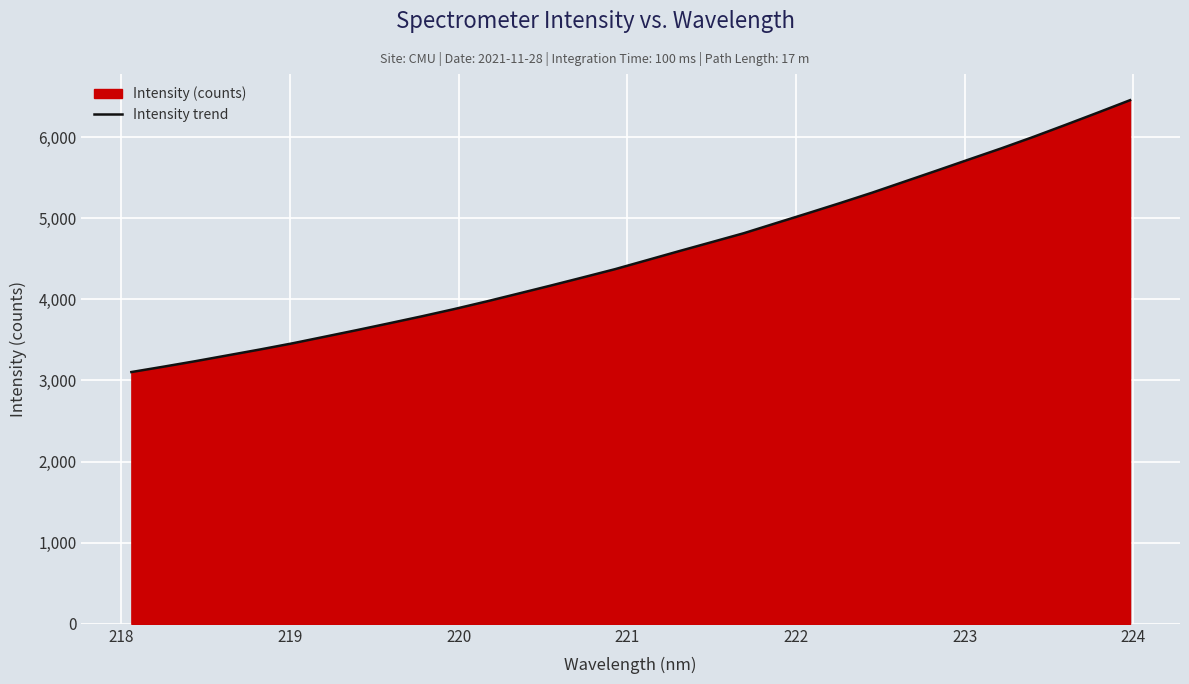

What is the difference between the maximum and minimum values?

3351.2